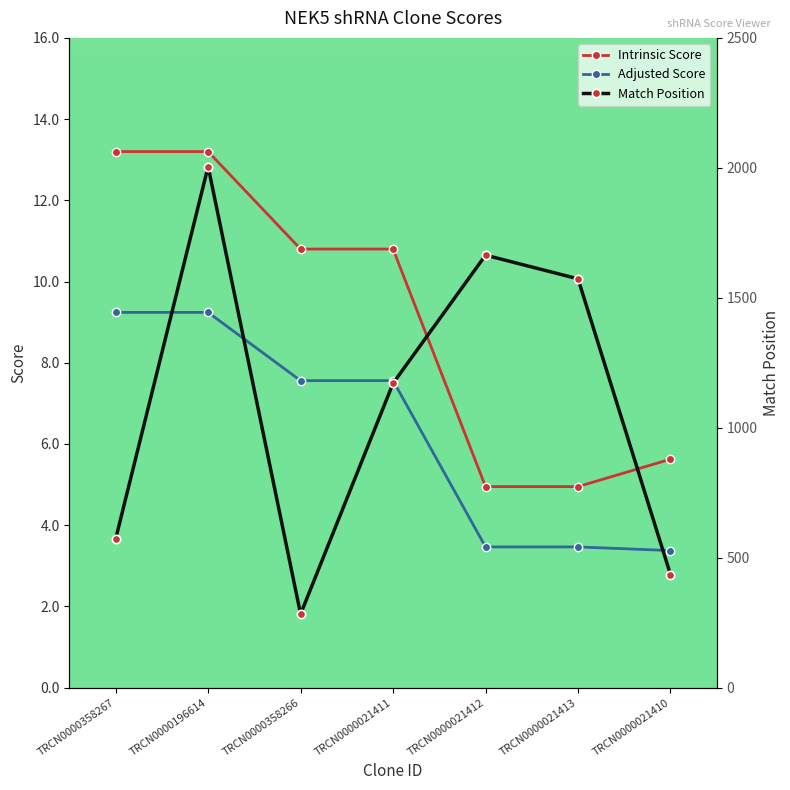

Which has a higher value, TRCN0000358266 or TRCN0000021411?

TRCN0000358266